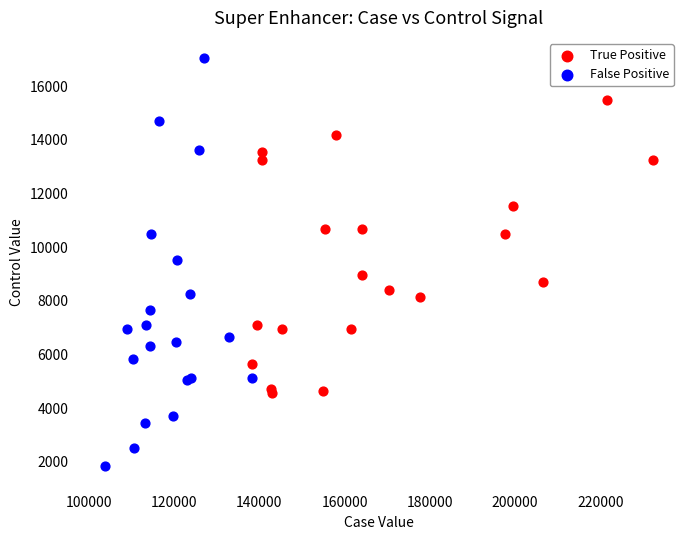

Which series contains the highest Y value?

False Positive